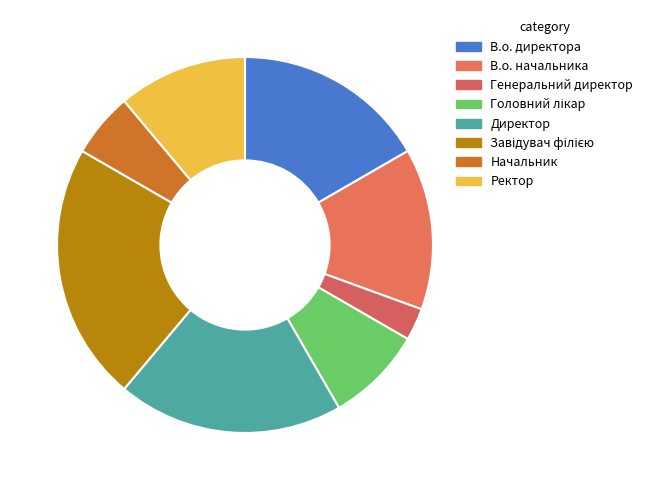

Count the number of slices in the pie.

8